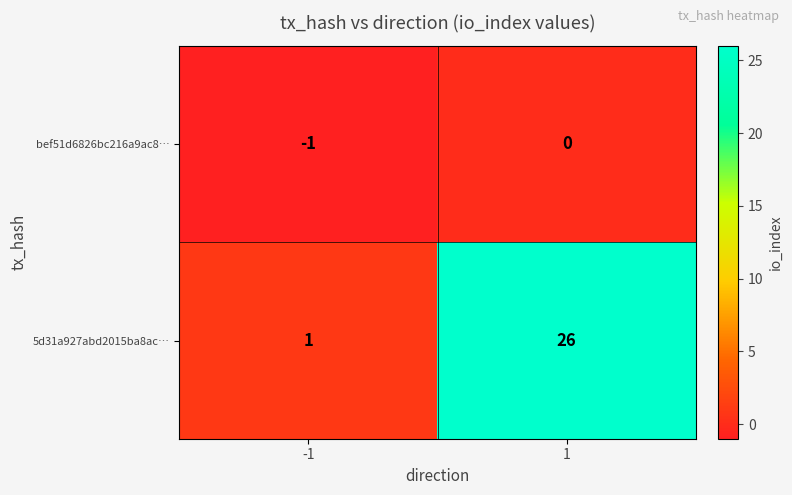

Rank the series at 1 from highest to lowest value.

5d31a927abd2015ba8ac…, bef51d6826bc216a9ac8…